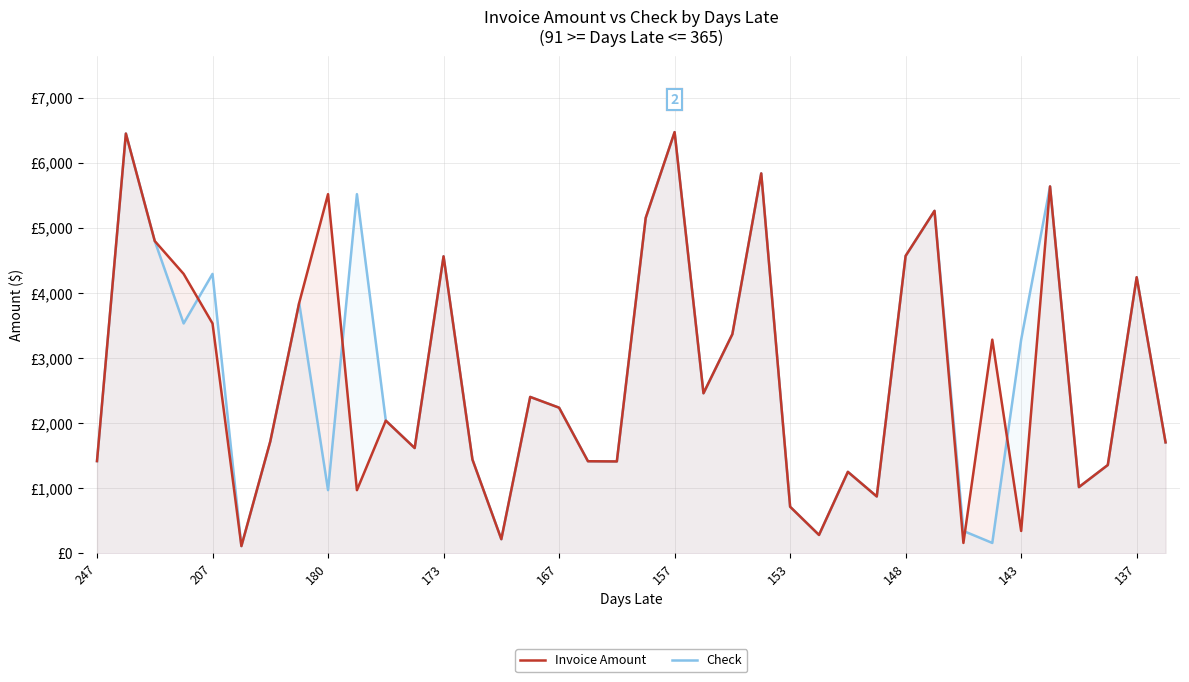

What is the sum of all Check values?

103956